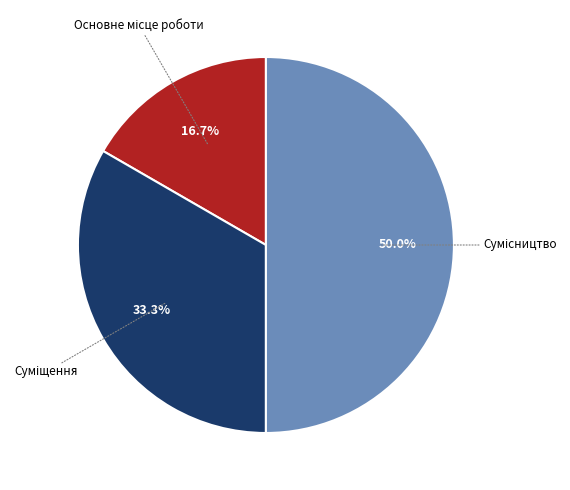

To the nearest percent, what is the difference between the largest and smallest slice percentages?

33%